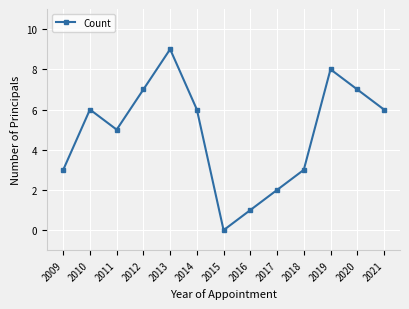

What is the greatest value displayed?

9